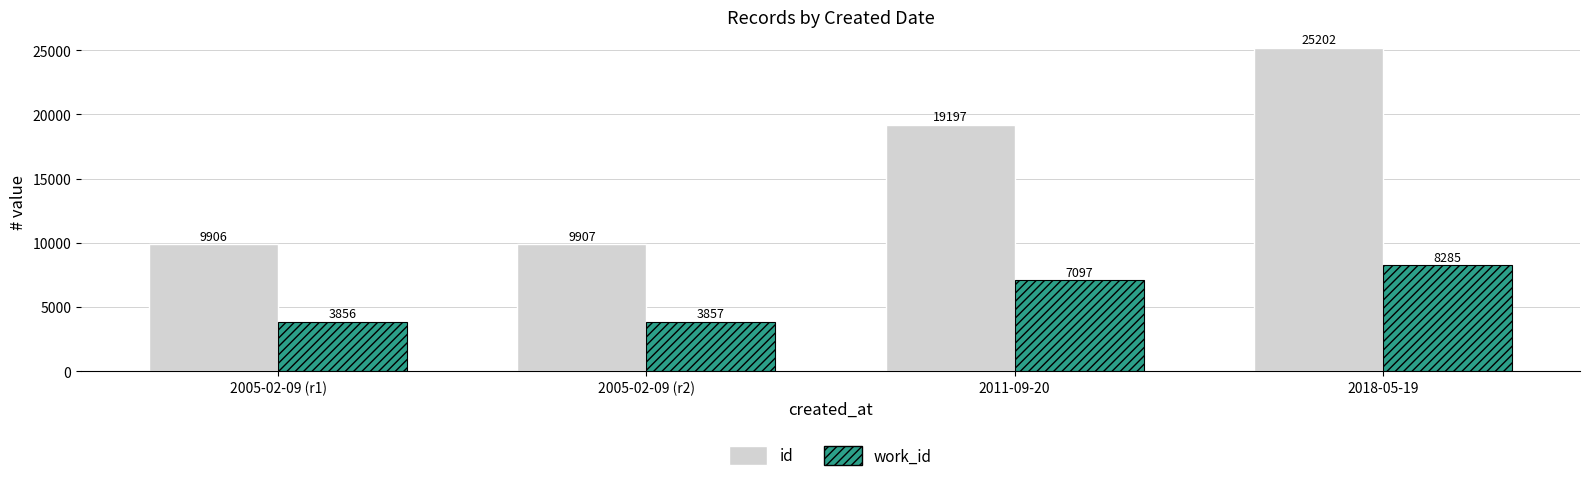

At which label does id reach its peak?

2018-05-19